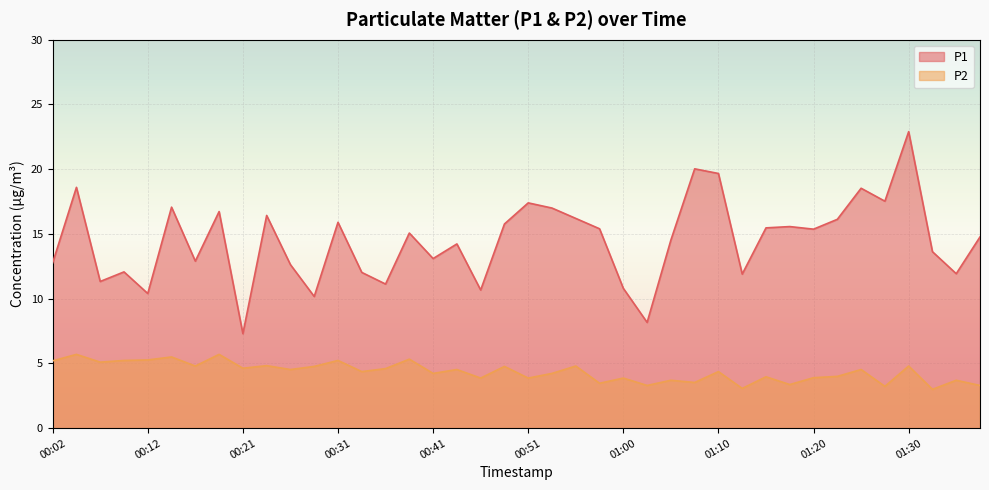

At which label does P2 first exceed 4?

00:02